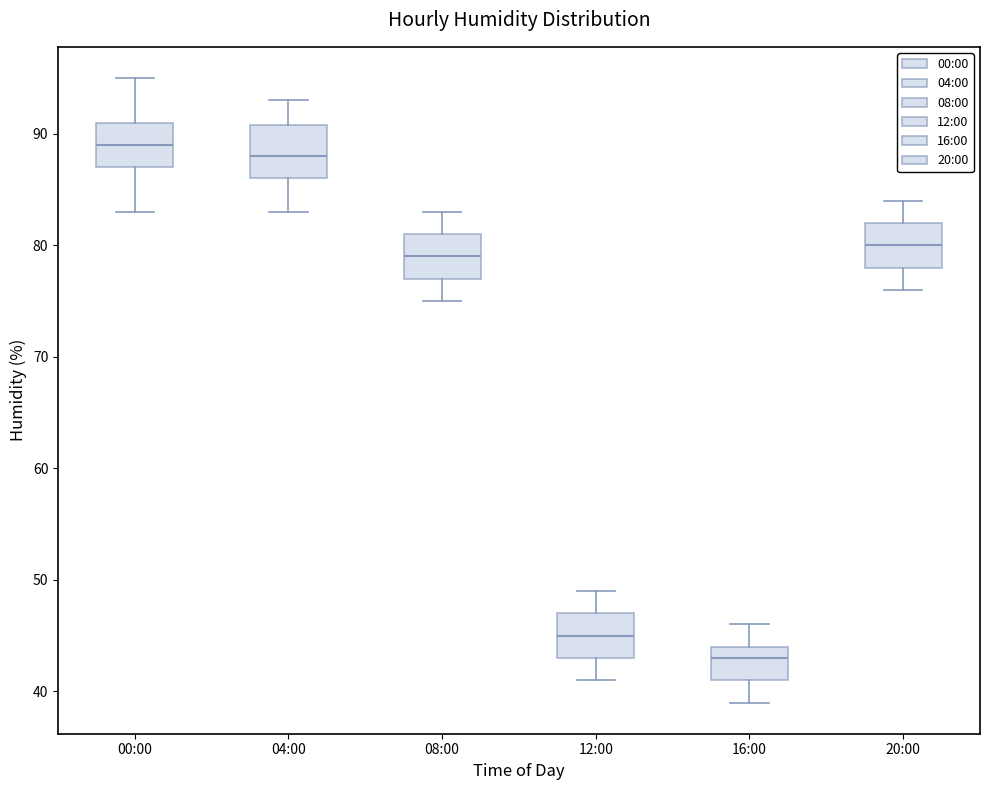

Which box has the lowest median line?

16:00